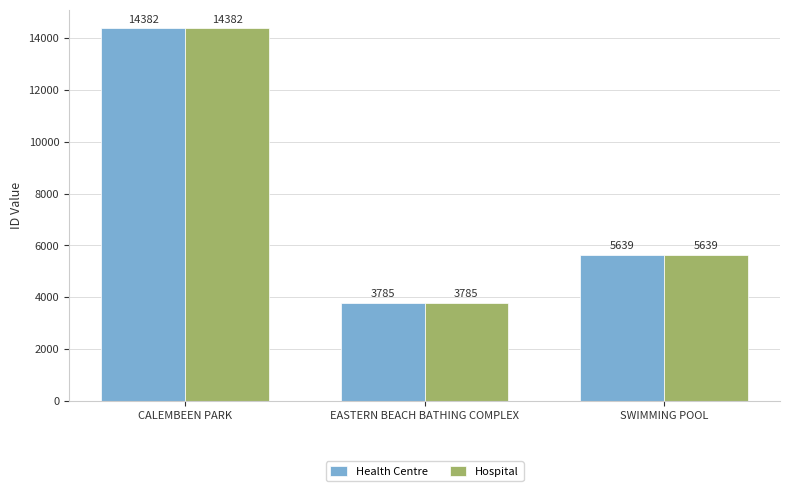

How many groups of bars are there?

3